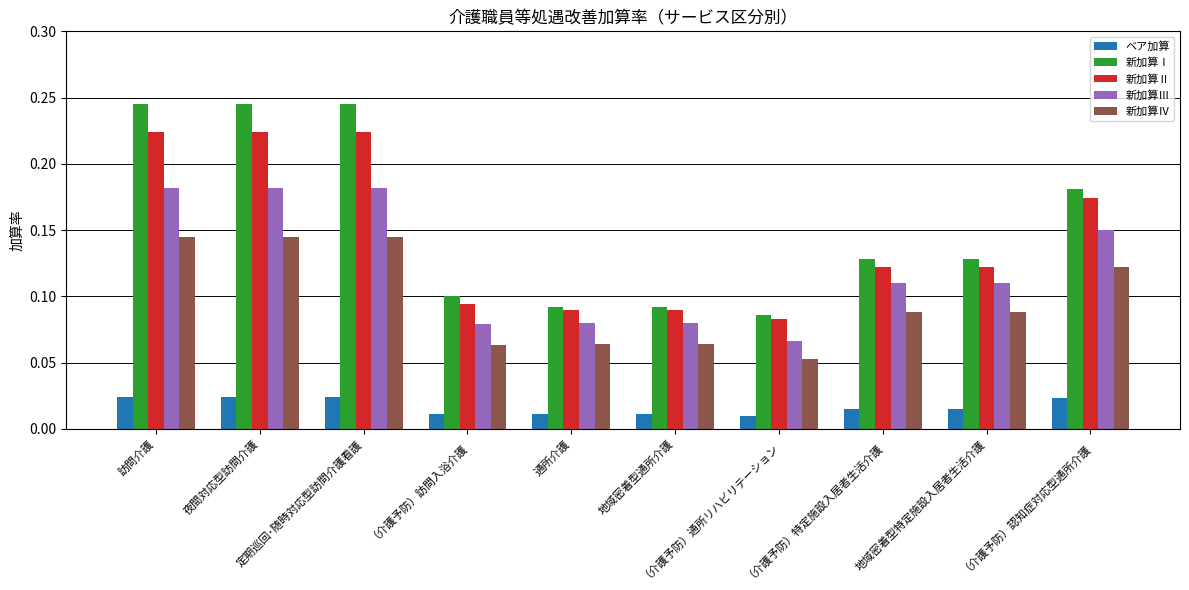

How many bars are there in total?

50